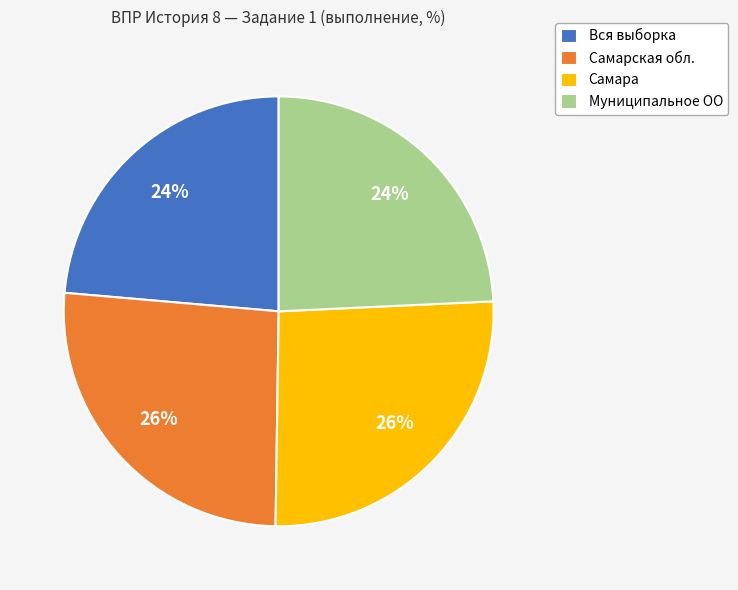

Is it true that Вся выборка is 37% of the pie?

False